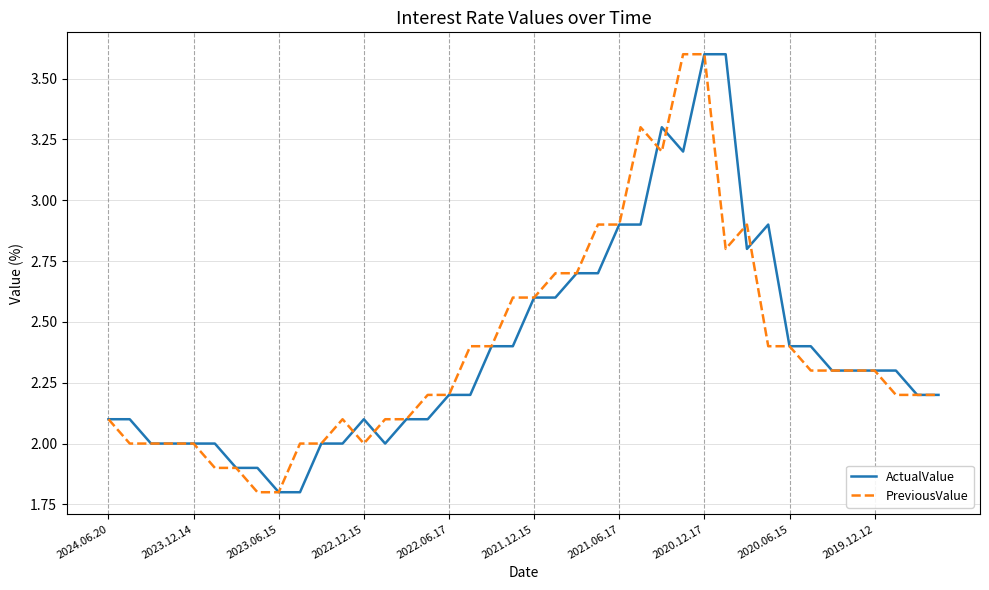

Is this an area chart (filled region under the line)?

No